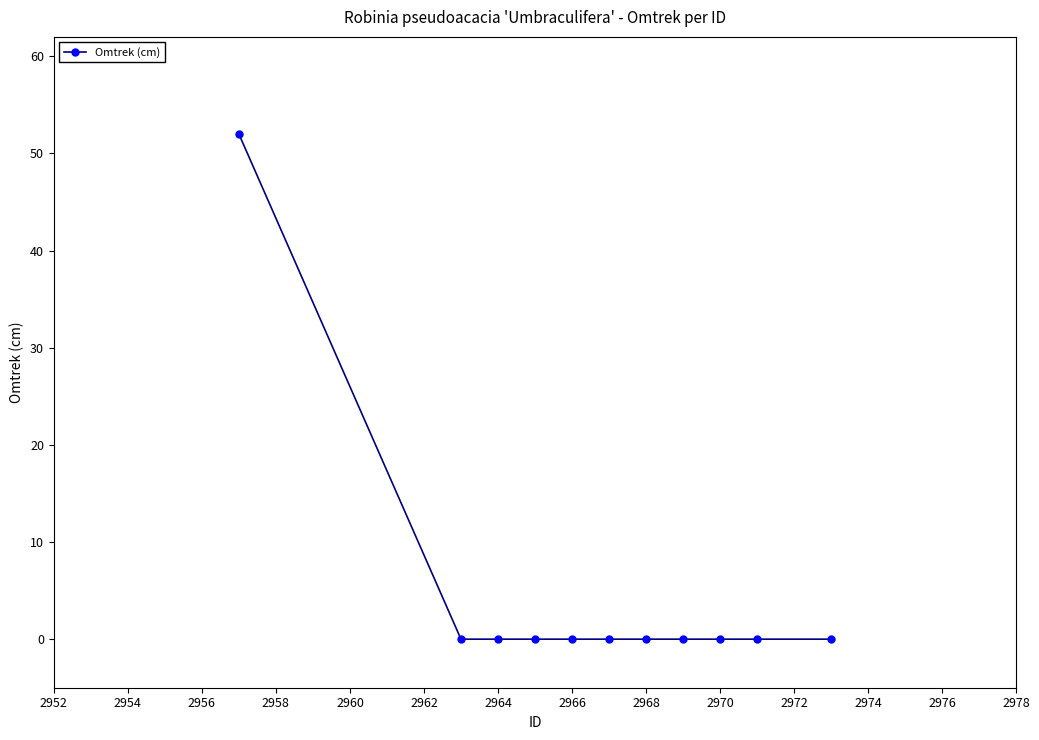

What is the average value?

5